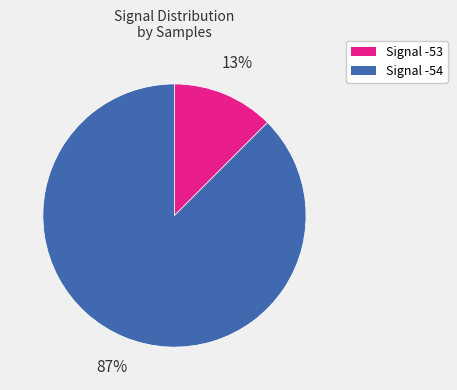

To the nearest percent, what is the average slice percentage?

50%